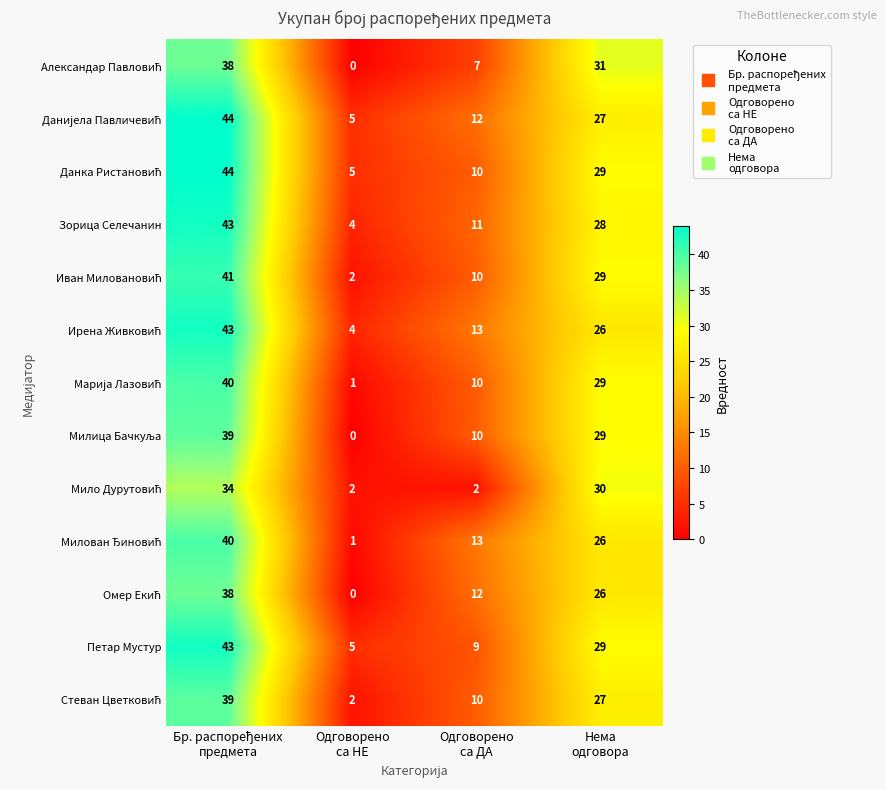

At how many categories does at least one series exceed 10?

3